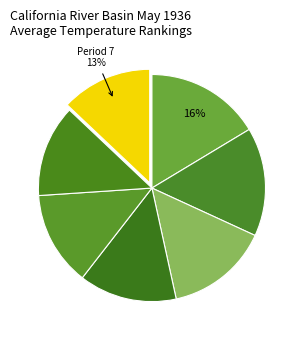

Rank the categories by value from highest to lowest.

Period 1, Period 2, Period 3, Period 4, Period 5, Period 6, Period 7